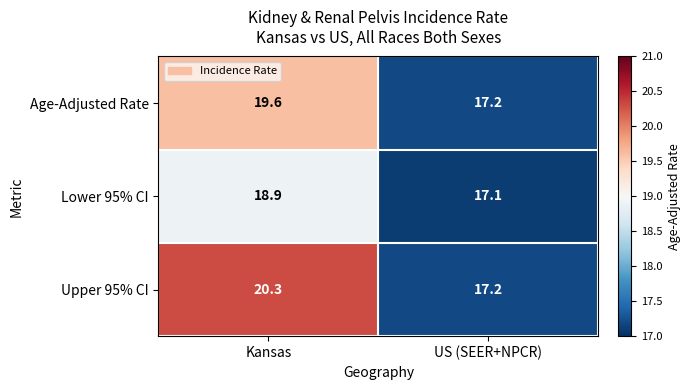

What is the difference between the maximum and minimum values in the Age-Adjusted Rate series?

2.4